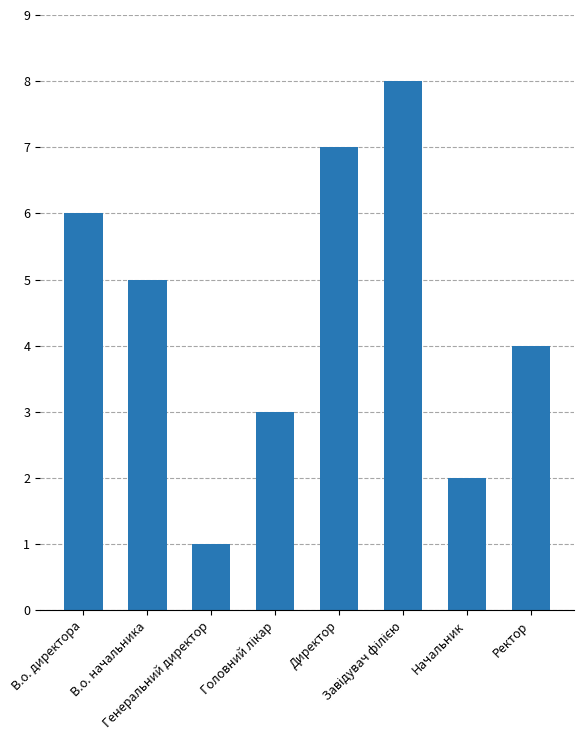

The value at Ректор is 2. True or false?

False